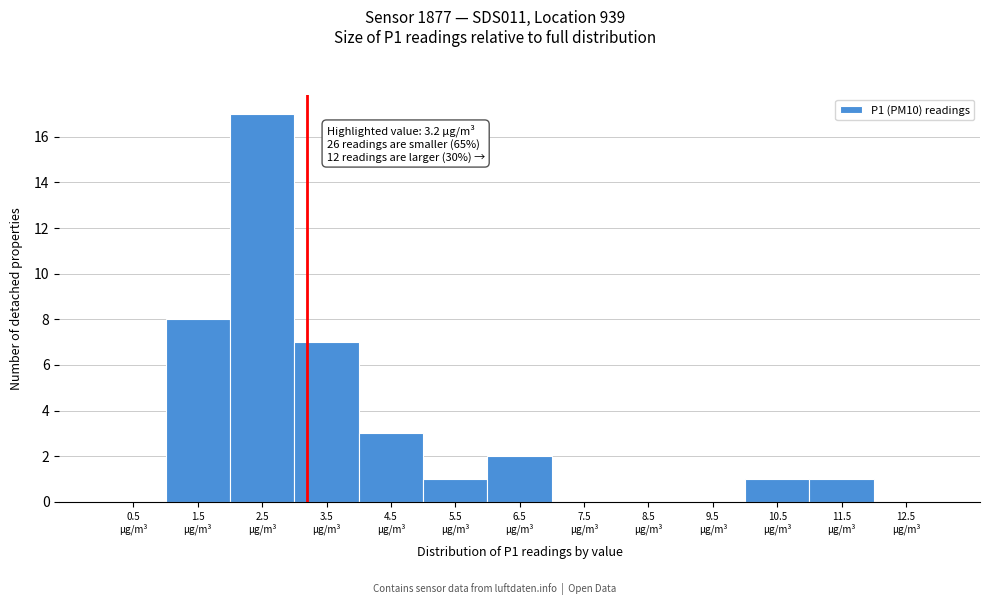

Which range on the x-axis has the tallest bar?

2 to 3